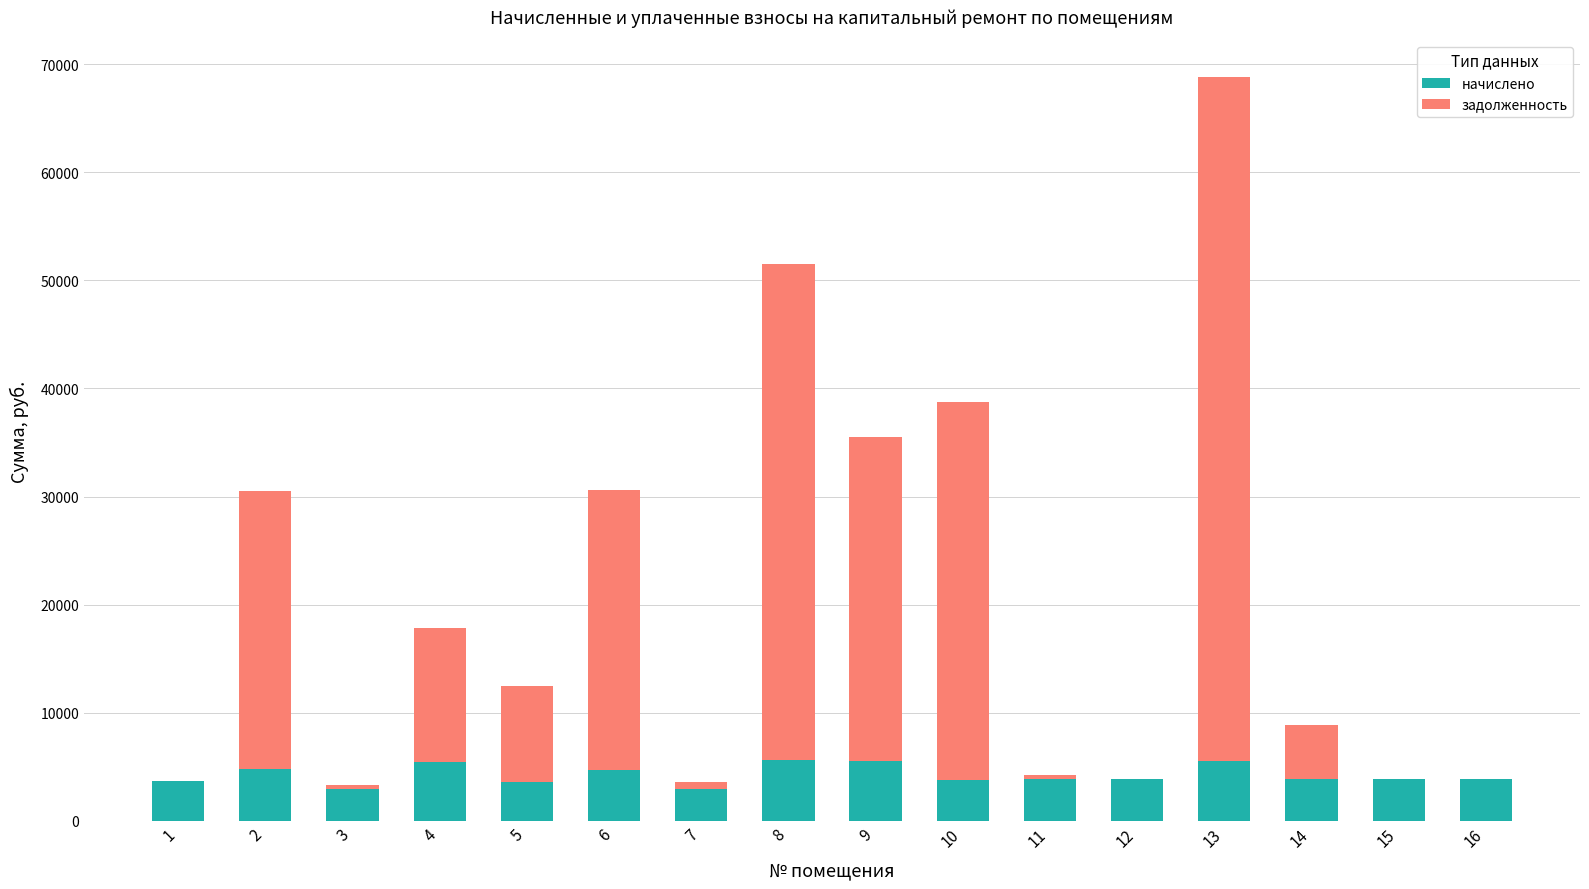

What is the total value across all series at 2?

30522.3